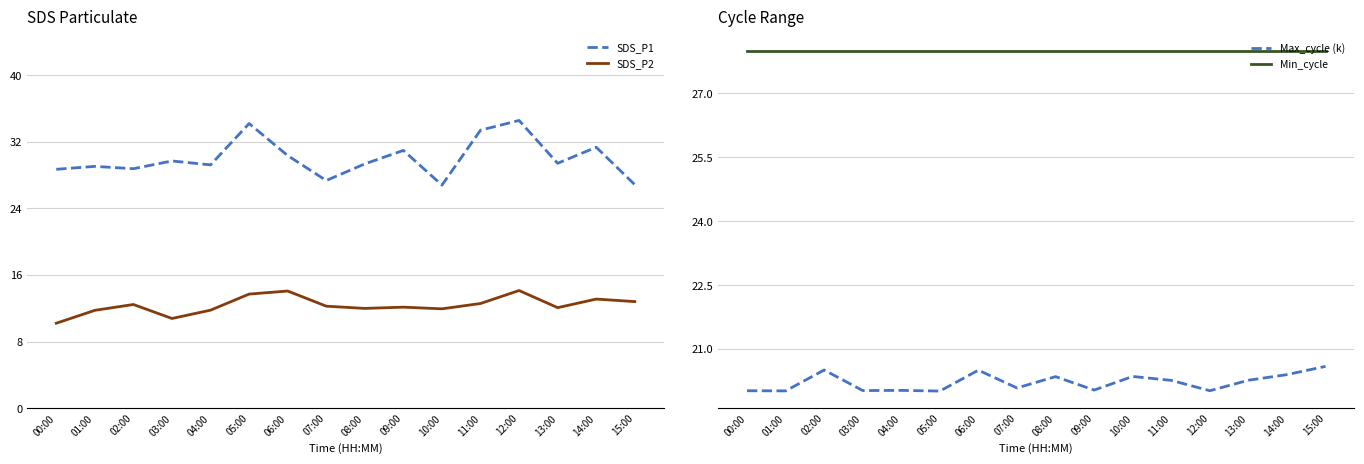

What is the label of the 8th point from the left?

07:00